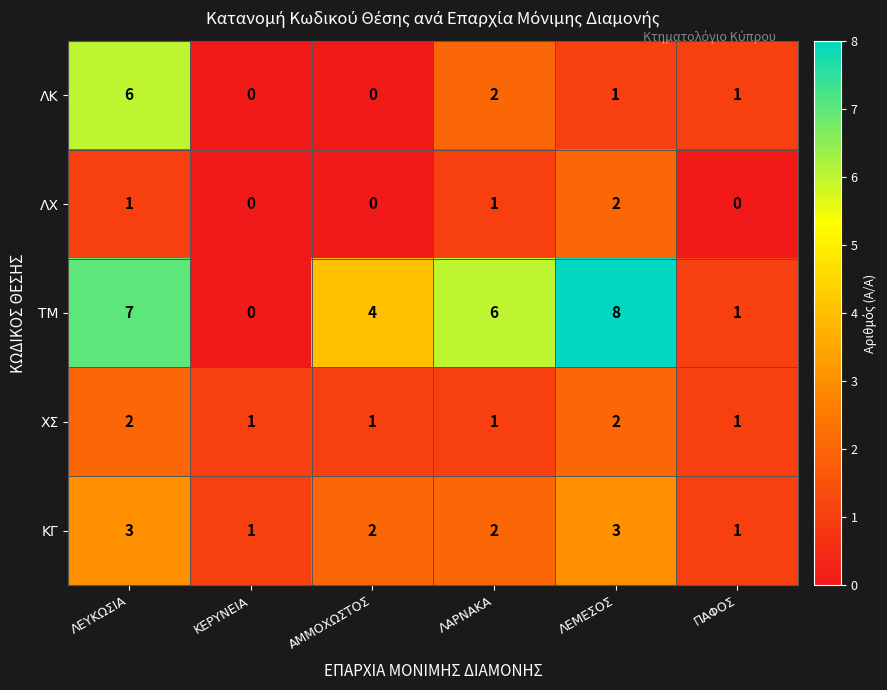

Is it true that ΤΜ equals 9 at ΛΕΥΚΩΣΙΑ?

False